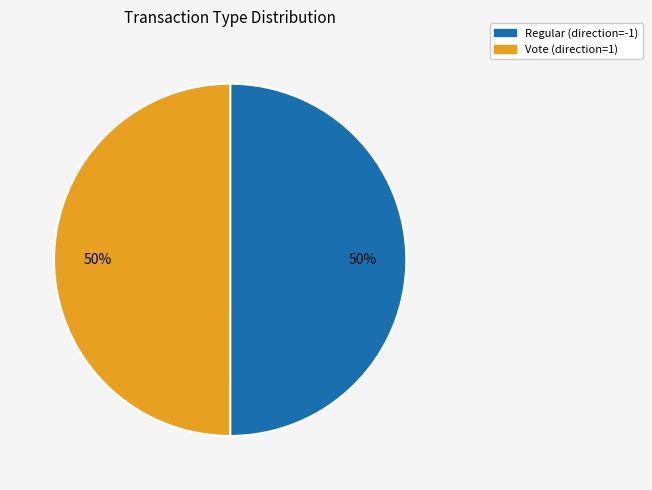

To the nearest percent, what percentage of the pie is Regular?

50%